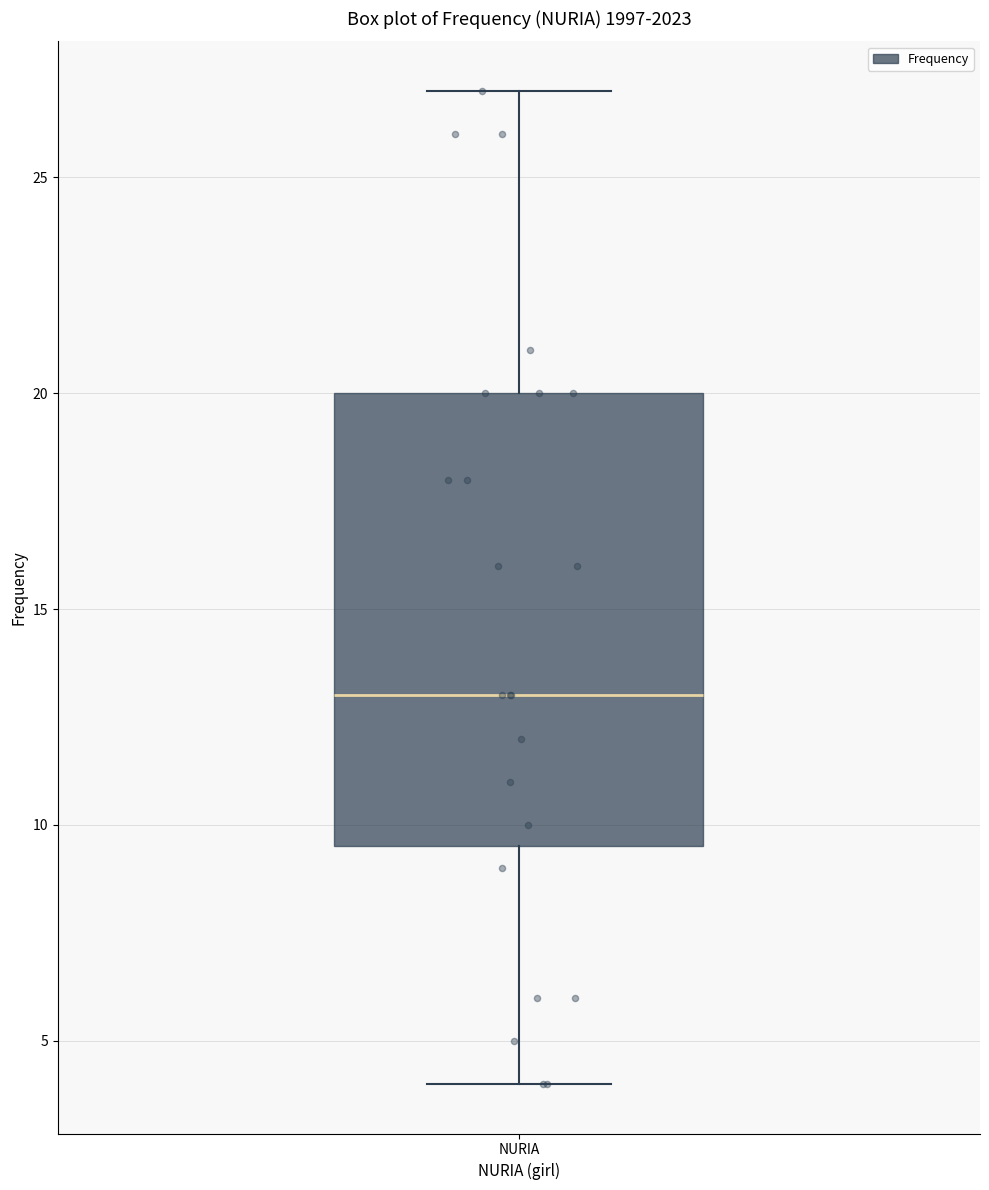

Transcribe this box plot: give where the median line is, the range the box spans, and where the two whiskers end, as read against the y-axis. The values are not printed on the chart, so give them approximately, as read against the axis.

median 13.0, box 9.5 to 20.0, whiskers 4.0 to 27.0